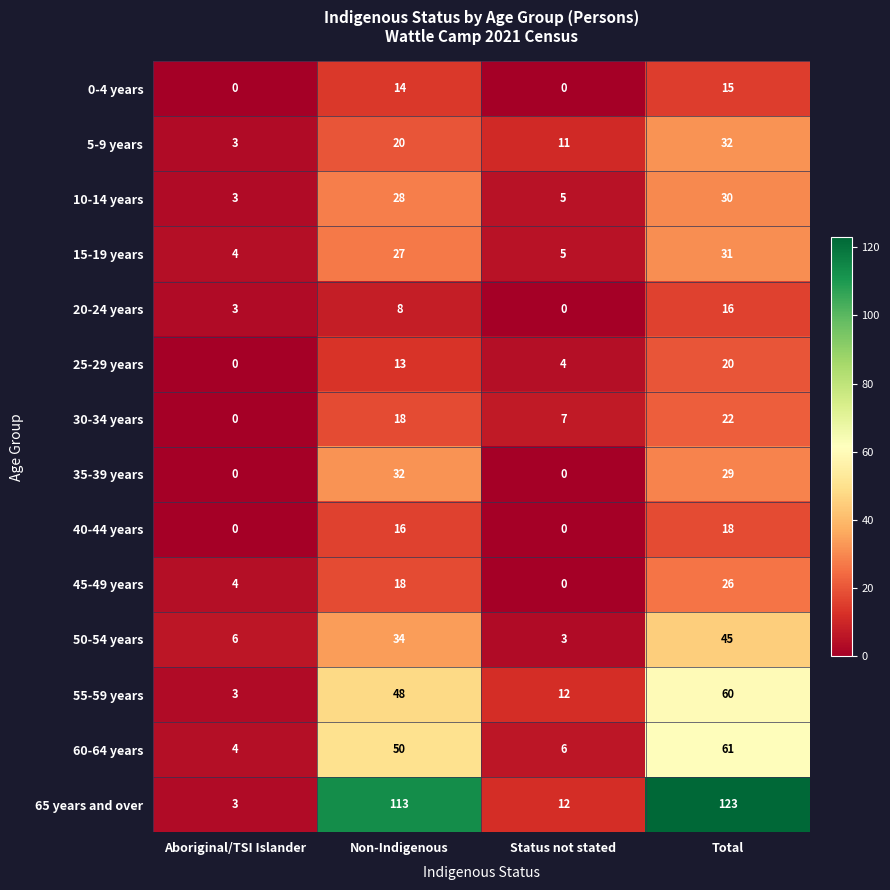

At which category is the sum across all series the highest?

Total